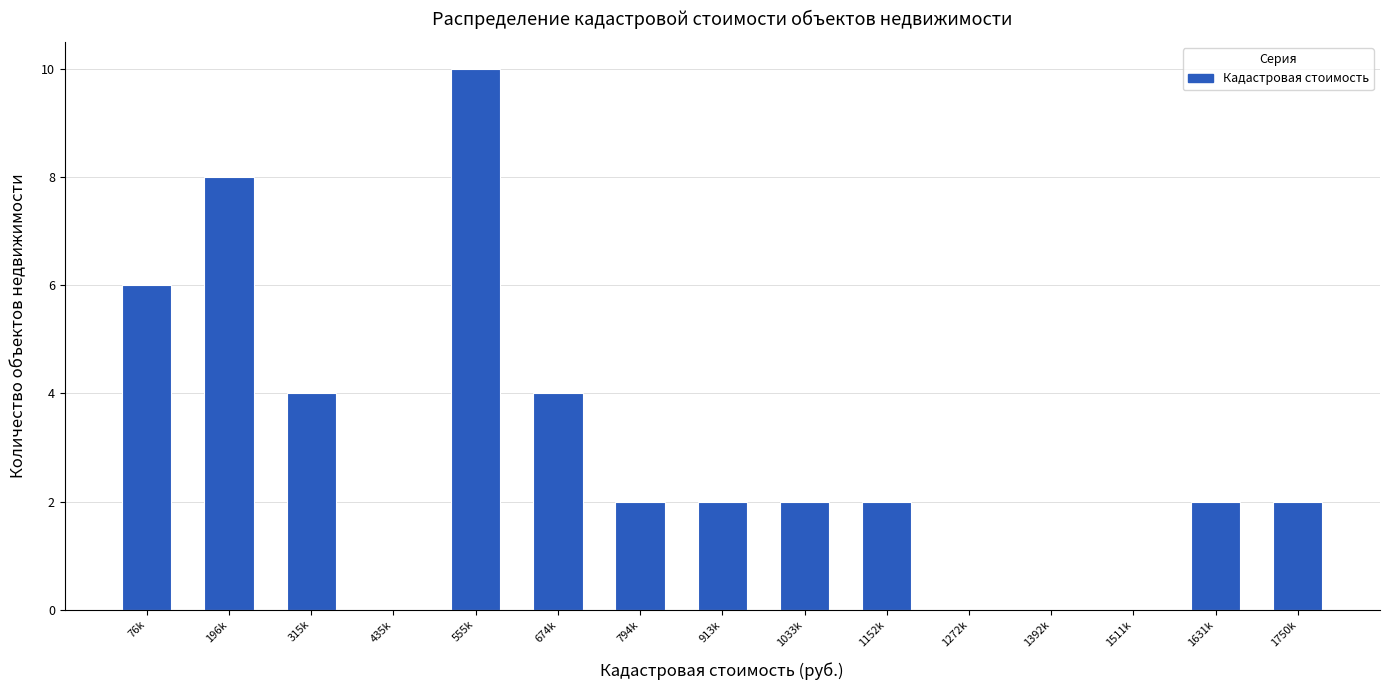

Reading left to right, extract all data points from this chart.

76k=6	196k=8	315k=4	435k=0	555k=10	674k=4	794k=2	913k=2	1033k=2	1152k=2	1272k=0	1392k=0	1511k=0	1631k=2	1750k=2